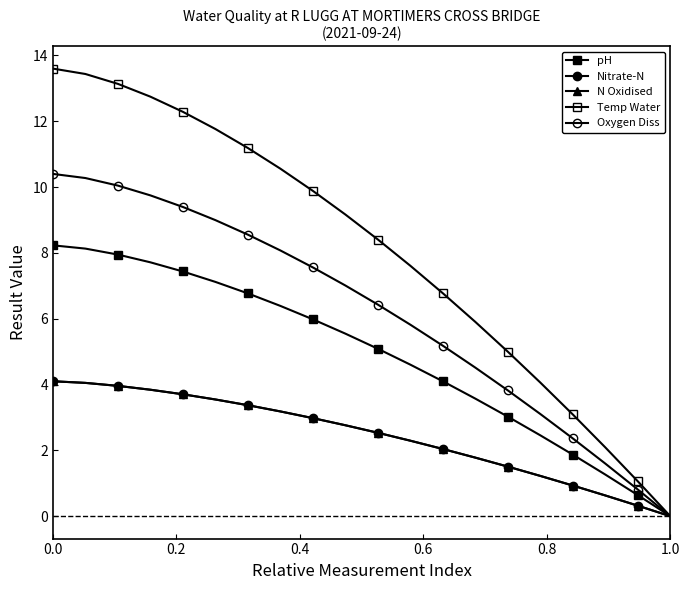

True or false: pH and Oxygen Diss cross at least once.

False